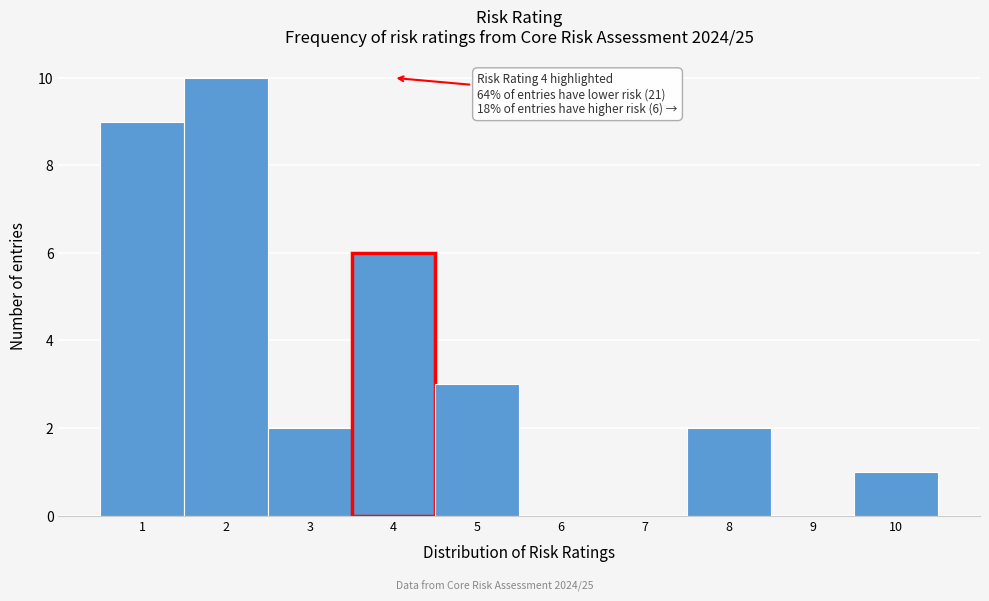

Reading left to right, what are all the values shown in this chart?

1=9	2=10	3=2	4=6	5=3	6=0	7=0	8=2	9=0	10=1